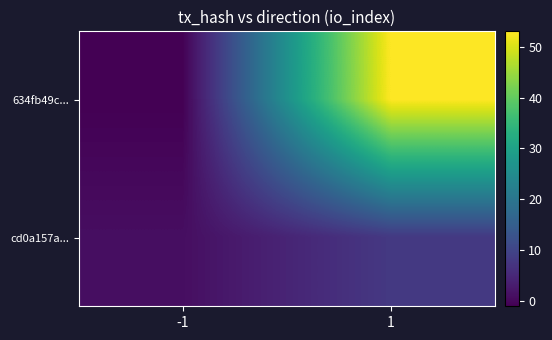

Reading left to right, extract all data points from this chart.

634fb49c...: -1=-1	1=53
cd0a157a...: -1=1	1=8